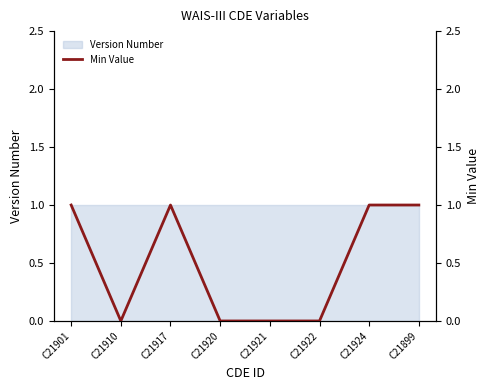

How many points are lower than both their immediate neighbors (excluding endpoints)?

1